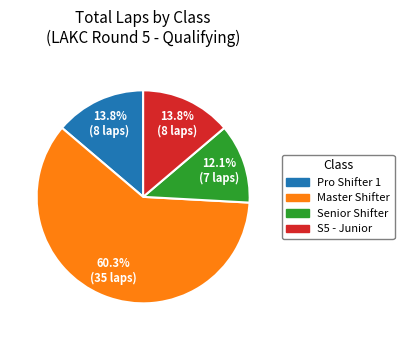

To the nearest percent, what is the difference between the Senior Shifter and Master Shifter slice percentages?

48%